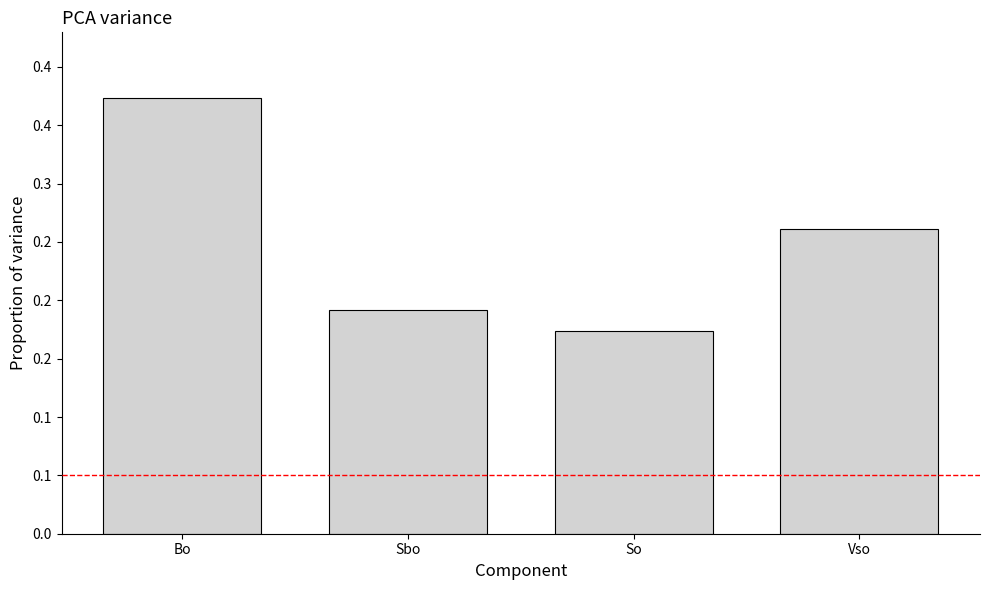

Does the chart contain any negative values?

No